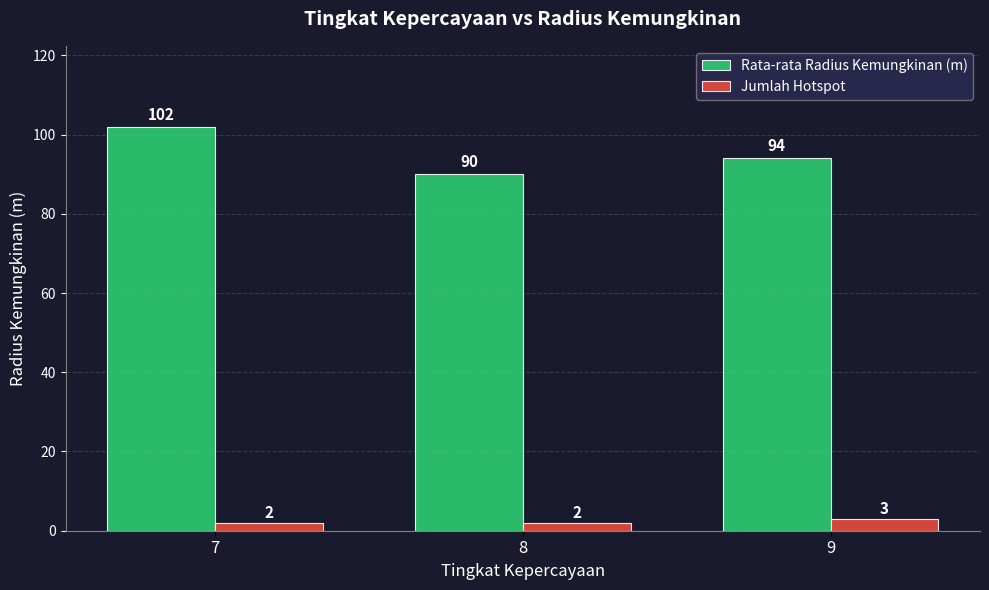

Count the number of data series in this chart.

2